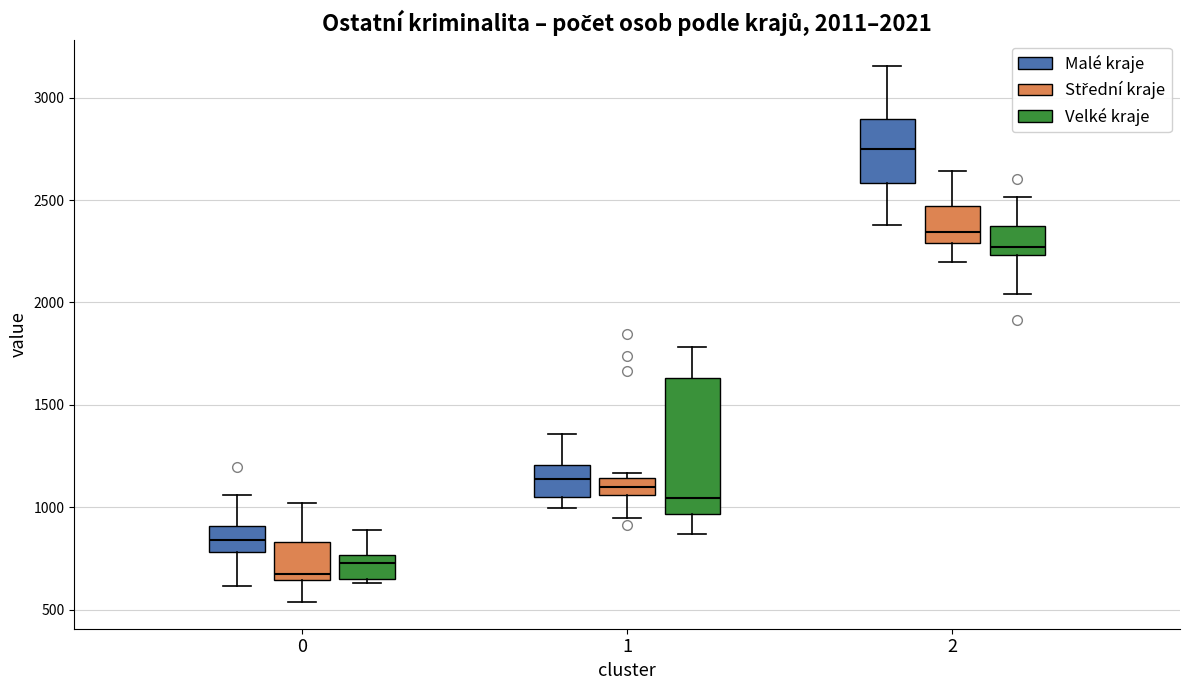

Which box's median line is the lowest?

0 (Střední kraje)